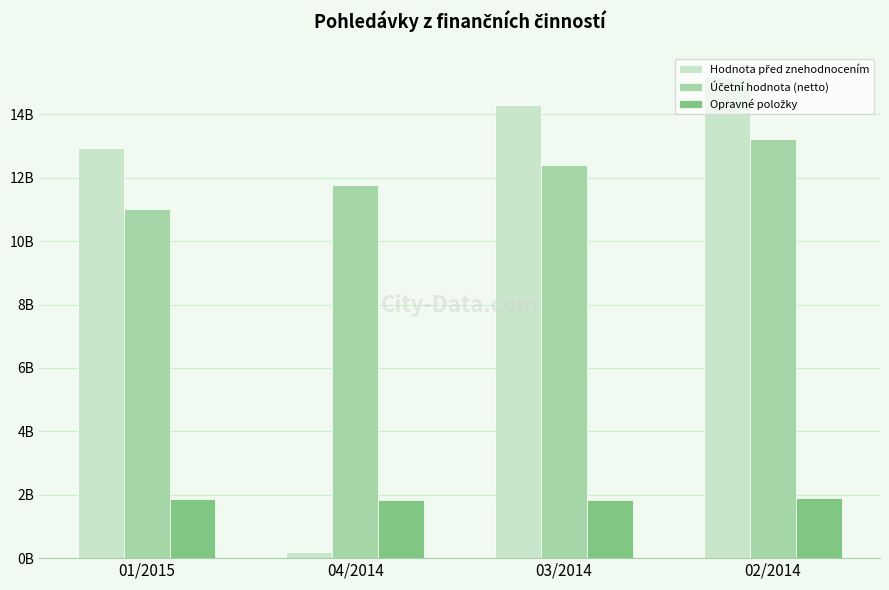

Are the bars grouped side by side (vs. stacked)?

Yes